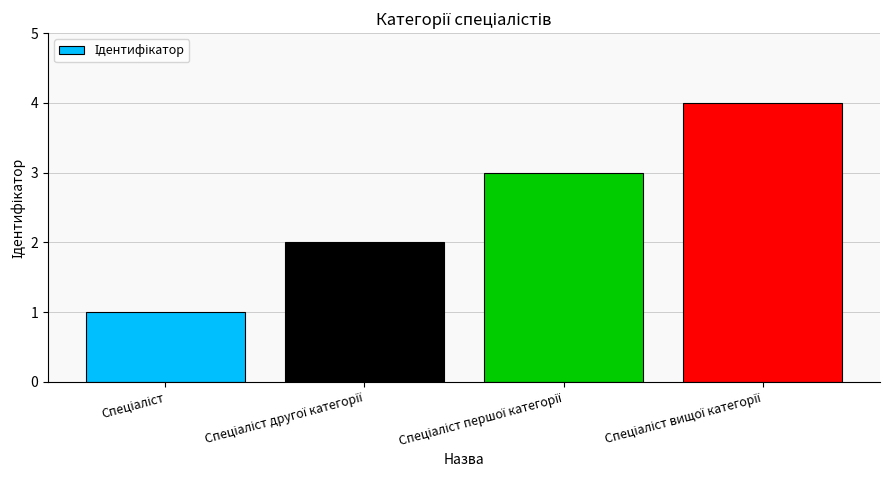

What is the difference between the second highest and second lowest values?

1